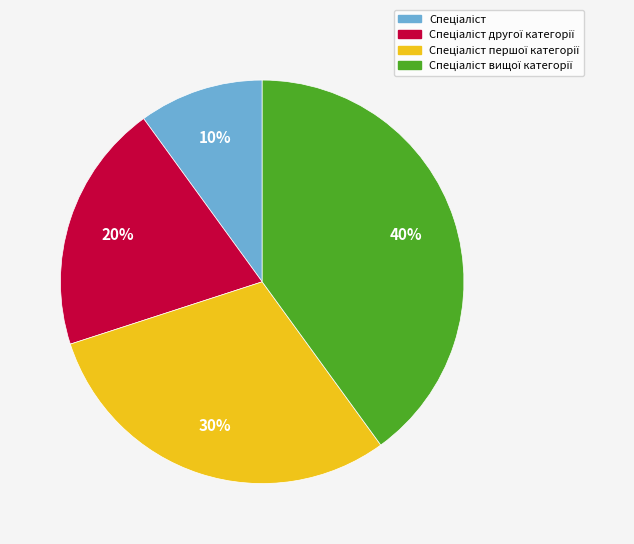

To the nearest percent, what is the difference between the largest and smallest slice percentages?

30%